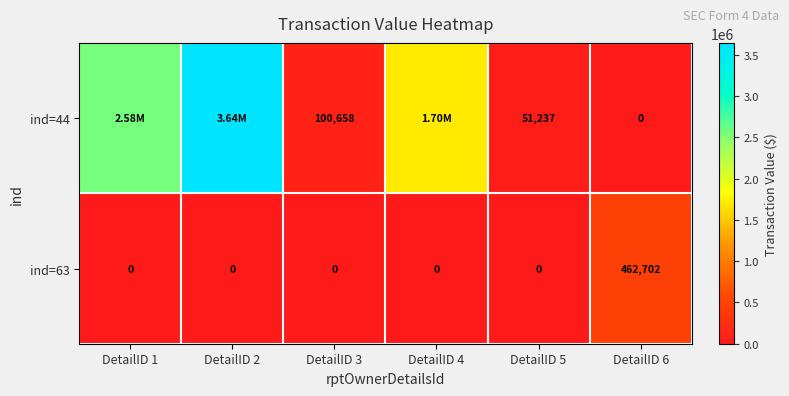

At DetailID 6, list the series in order from smallest to largest.

ind=44, ind=63